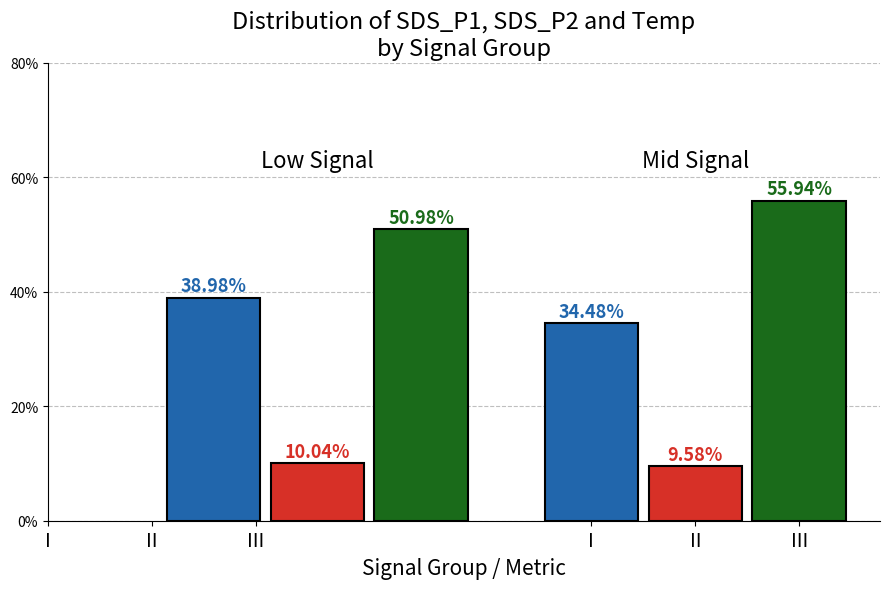

What is the spread (max minus min) of values at II?

46.4